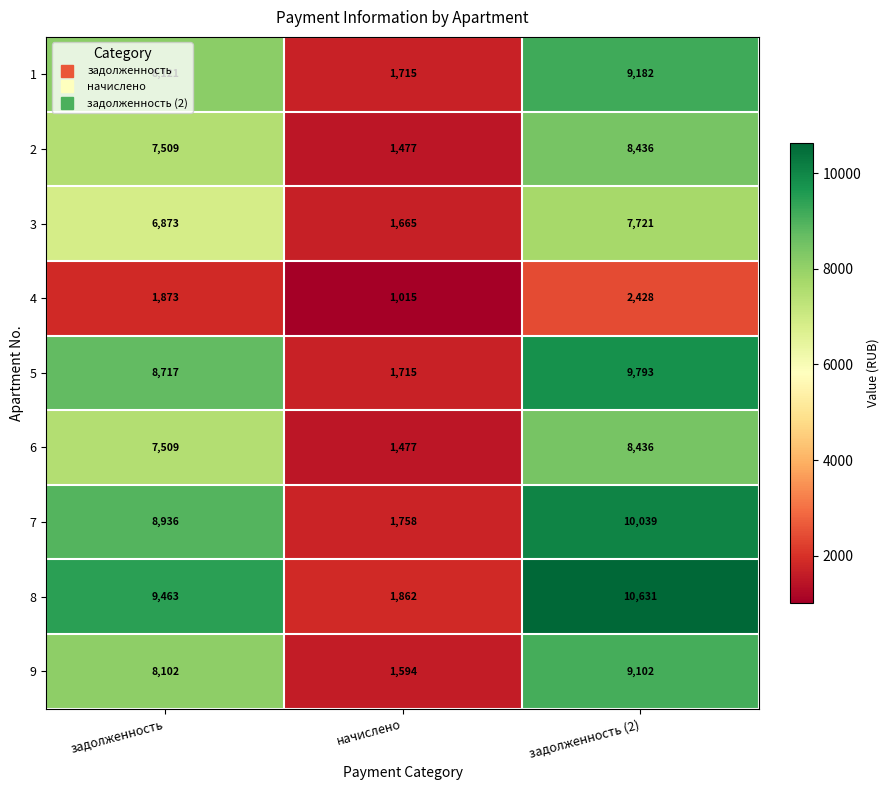

Which category has the lowest value in the 3 series?

начислено